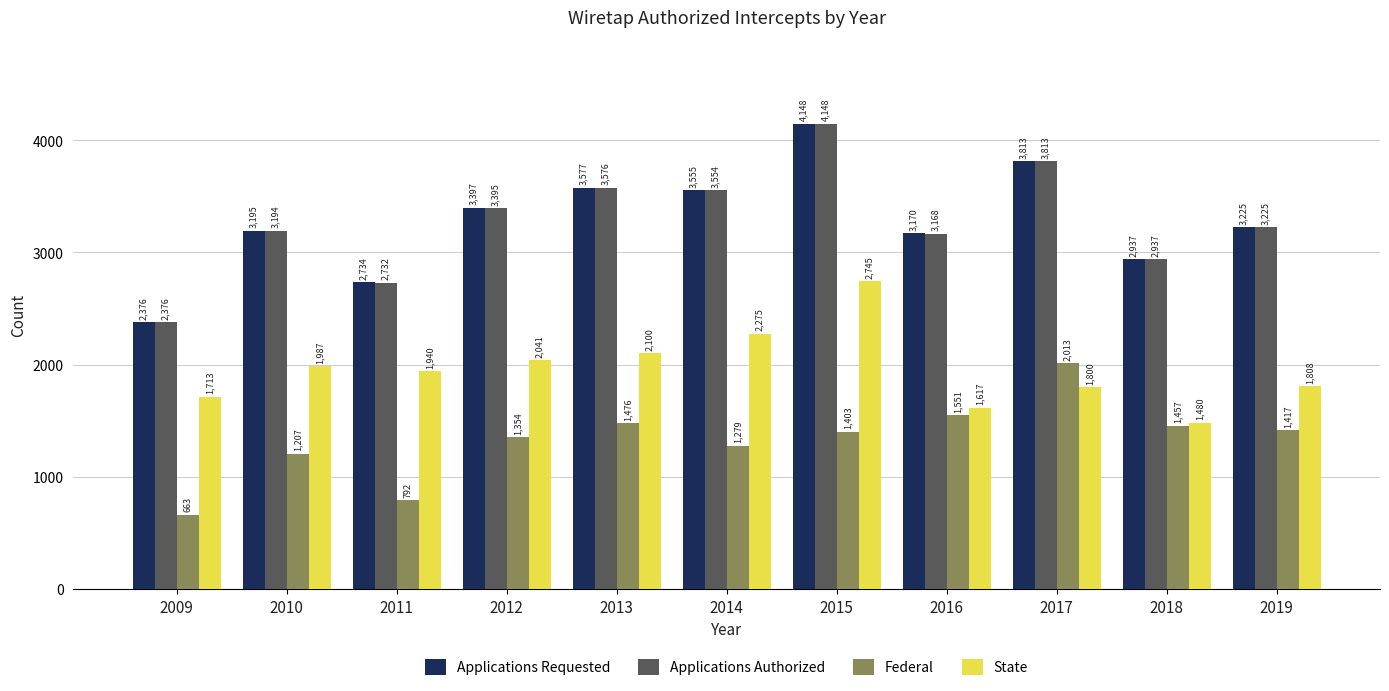

True or false: State has a value of 2391 at 2017.

False